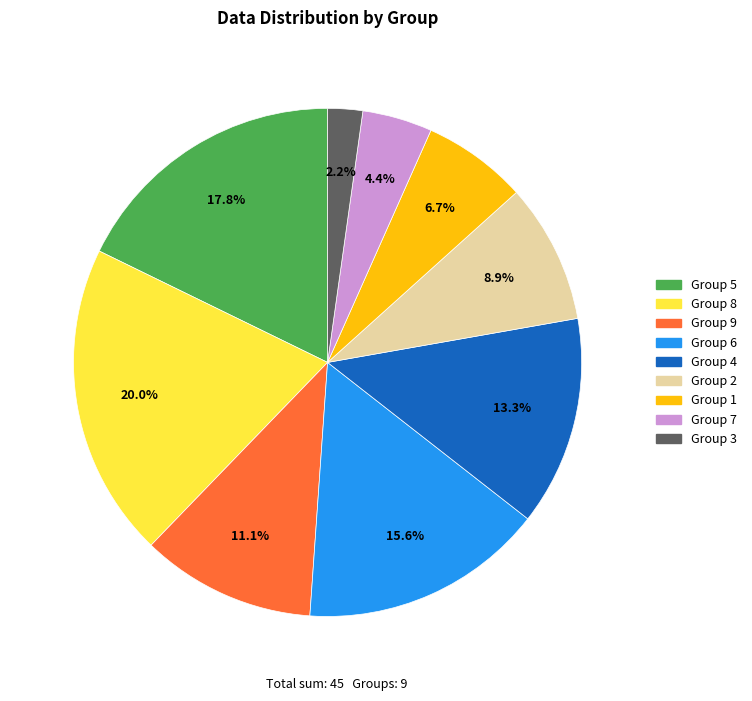

Combined, do Group 3 and Group 8 account for over 50%?

No